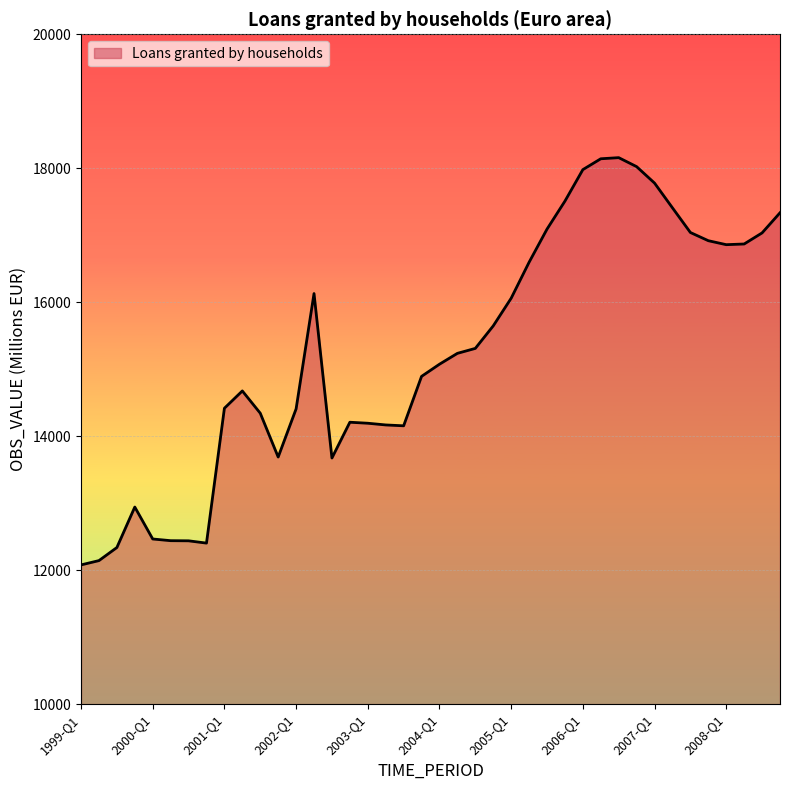

Count the number of values greater than 15236.

20